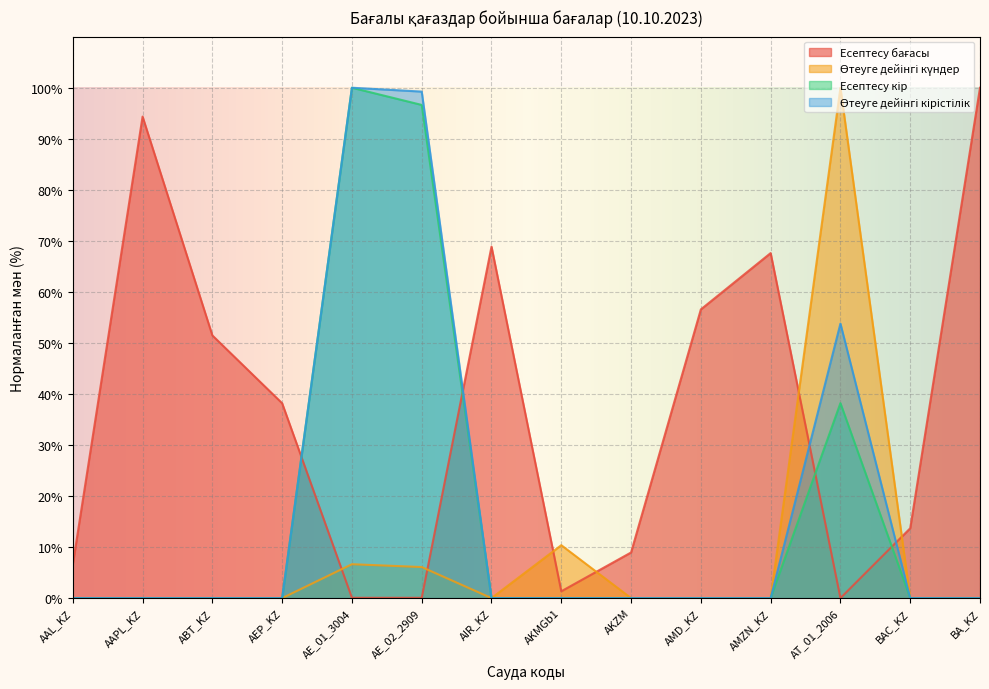

What is the sum of the Есептесу бағасы values at AMZN_KZ and AE_02_2909?

67.7